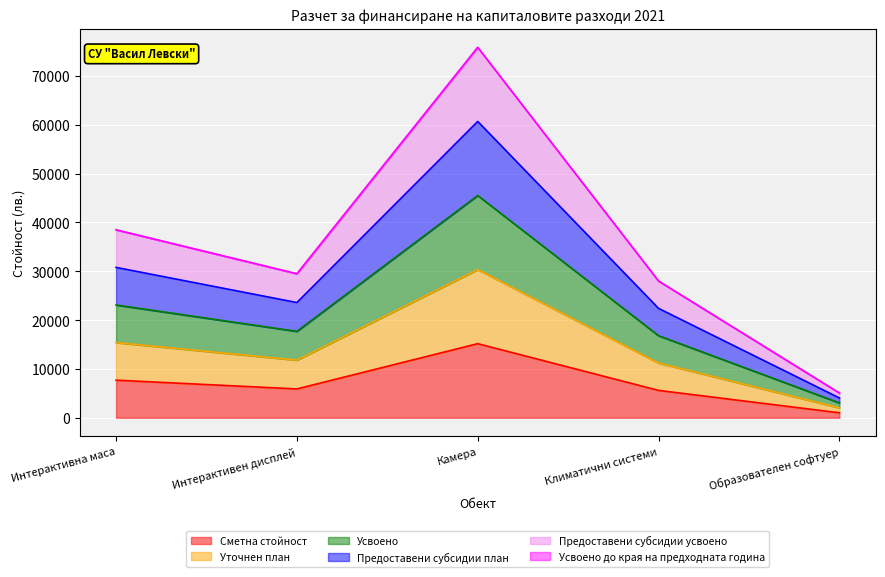

At which category does the chart reach its minimum across all series?

Образователен софтуер